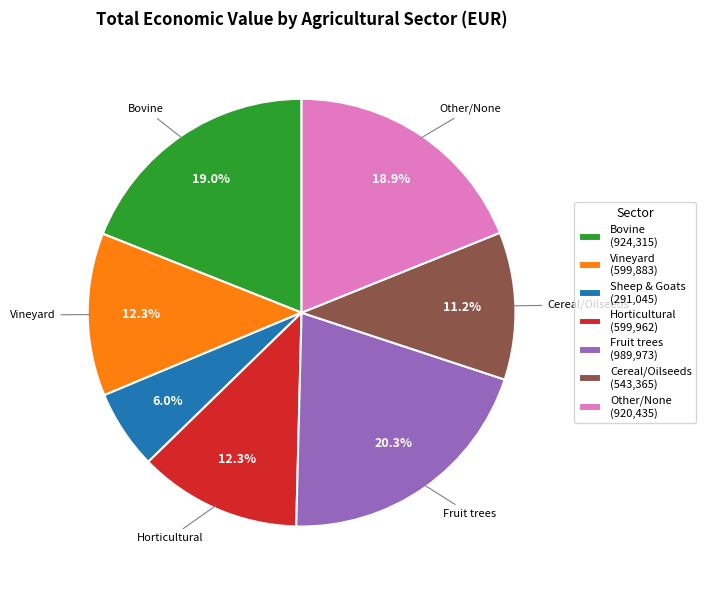

Which slice is the smallest?

Sheep & Goats (291,045)